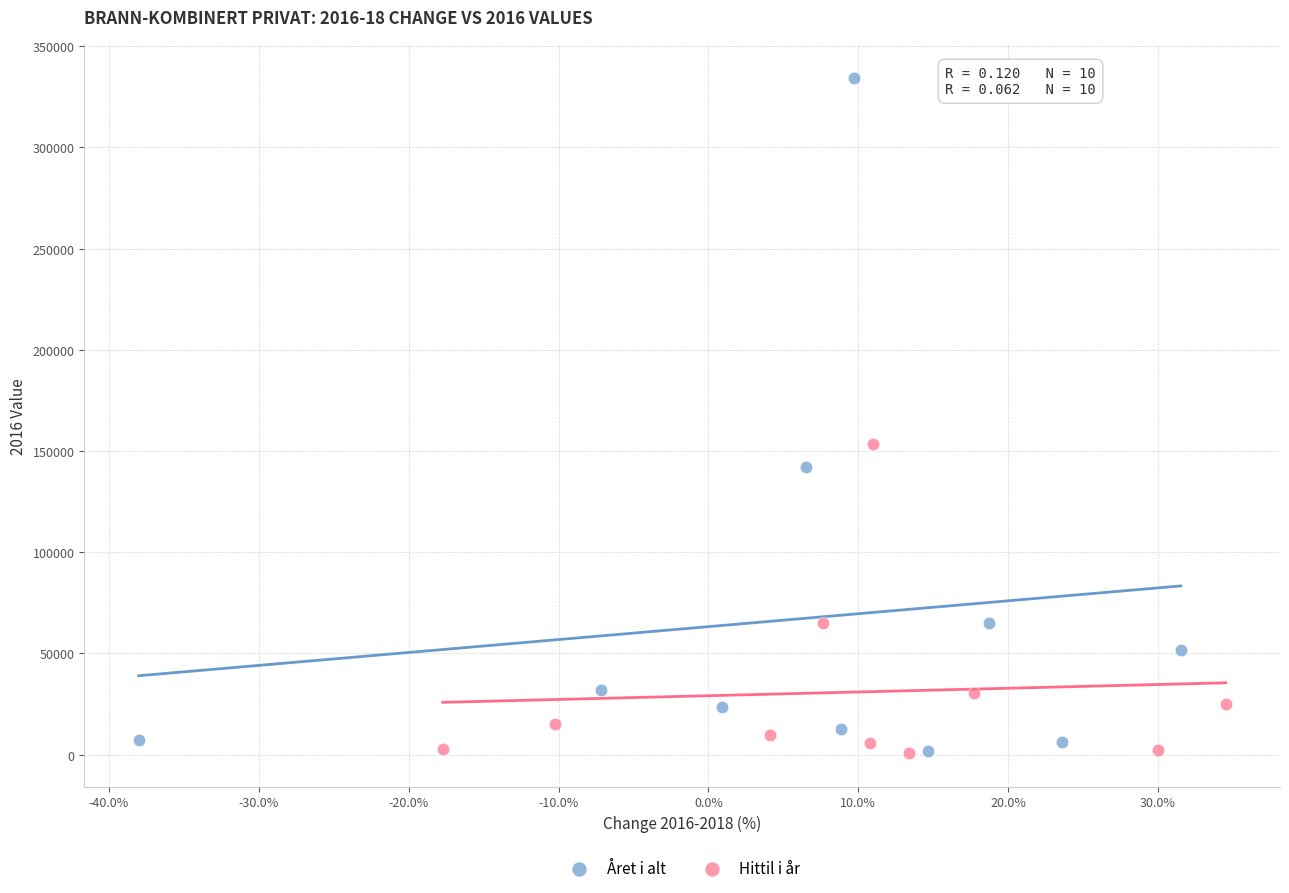

Which series reaches the maximum Y coordinate?

Året i alt